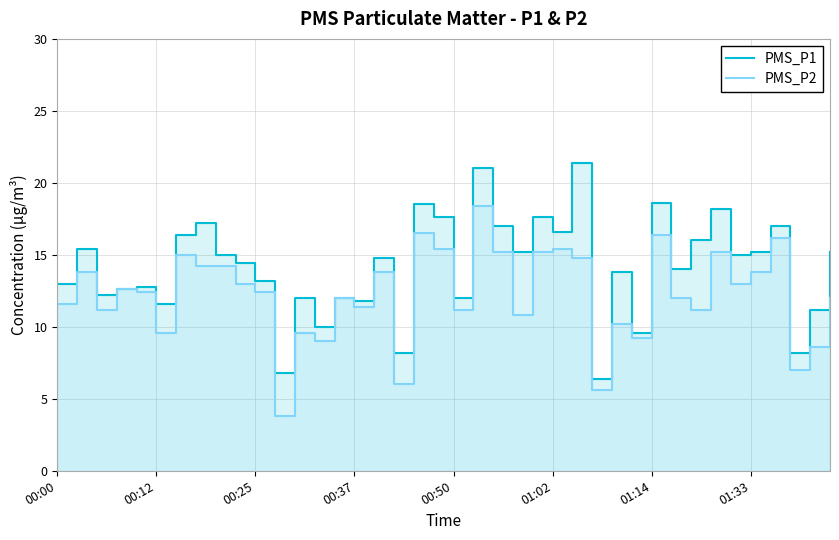

How many interior local valleys does the PMS_P1 series have?

14